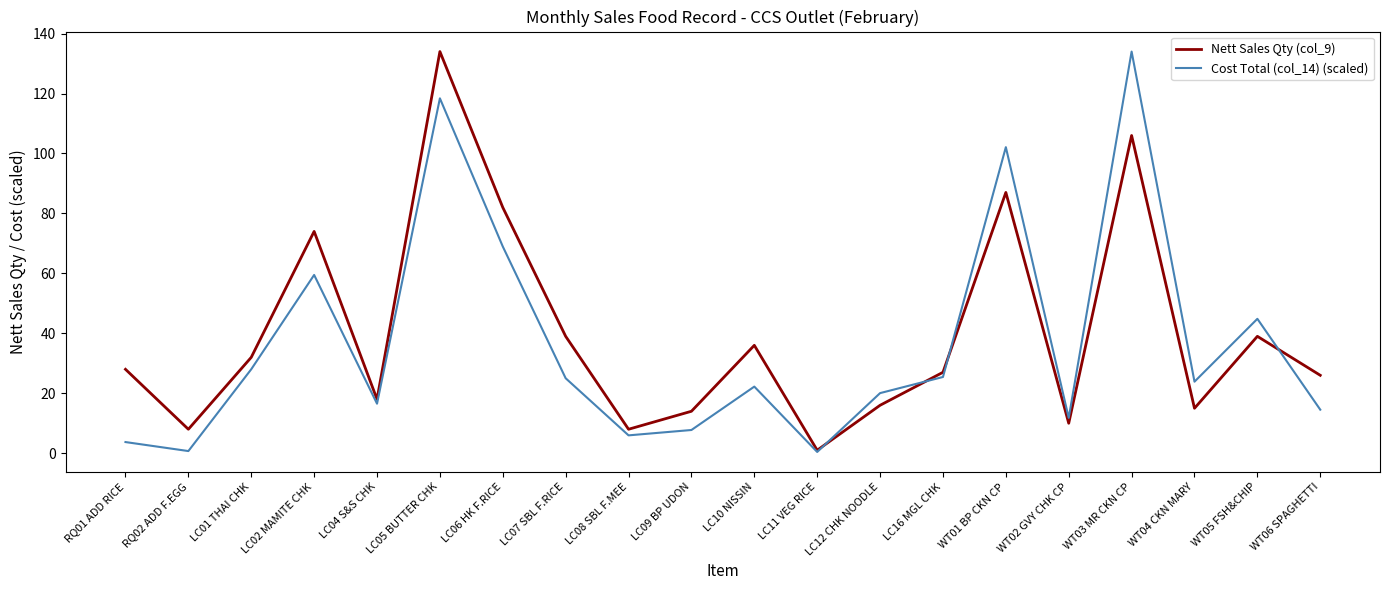

At which category is the sum across all series the highest?

LC05 BUTTER CHK